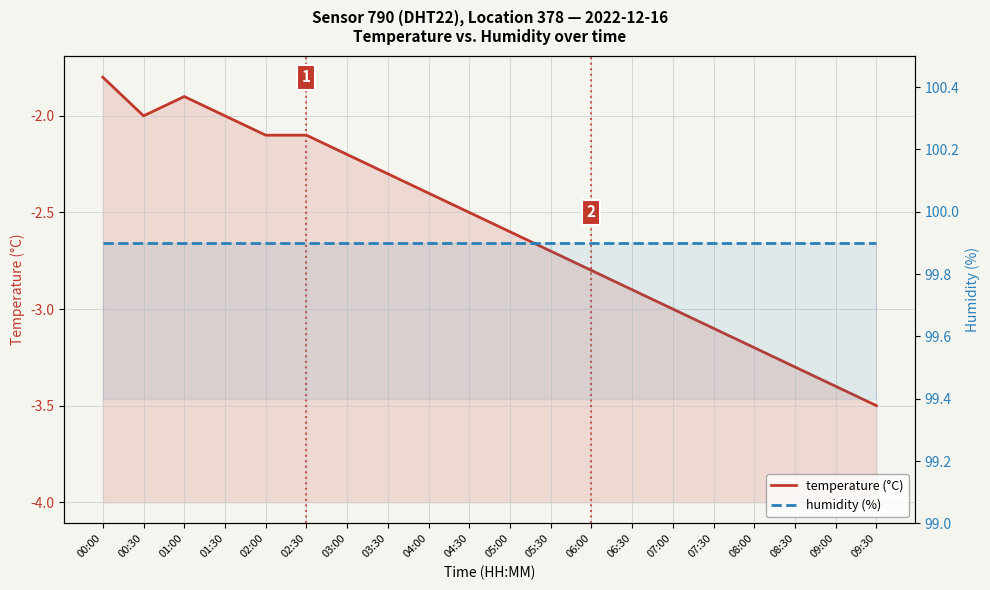

What is the maximum value for humidity (%)?

99.9